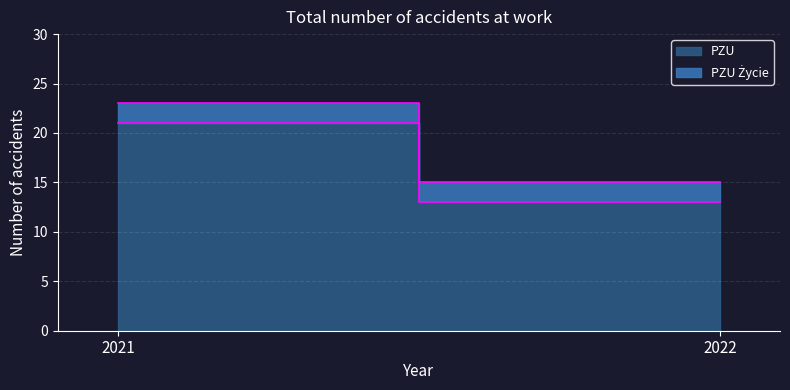

What is the total value across all series at 2022?

15